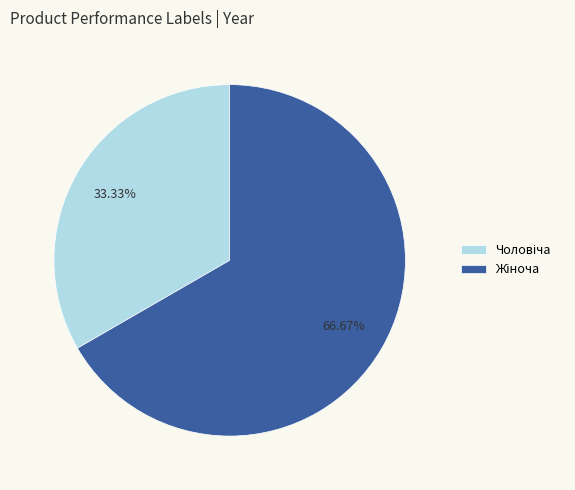

Does any single category account for the majority?

Yes